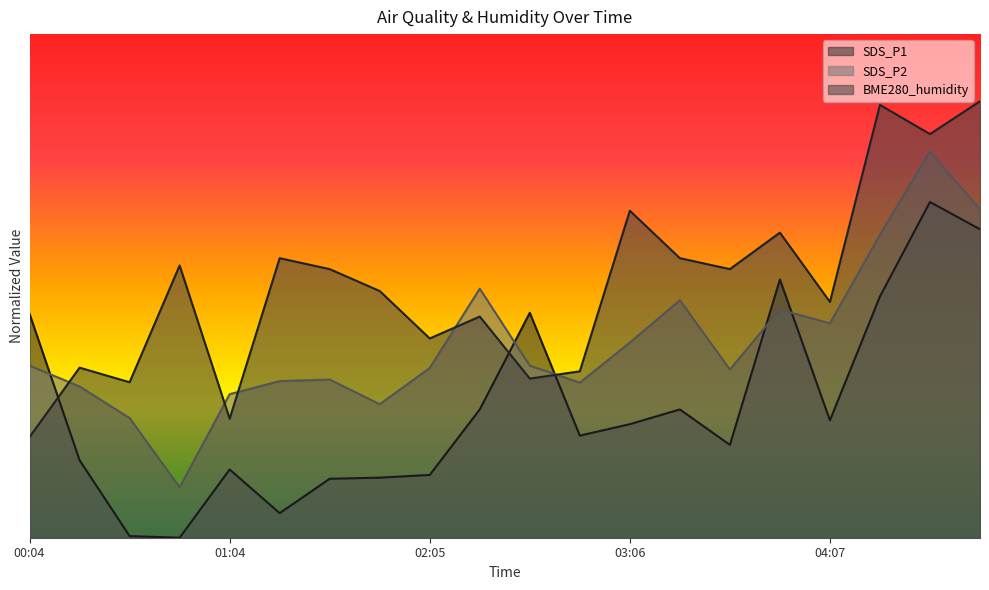

What is the sum of all SDS_P2 values?

11.6